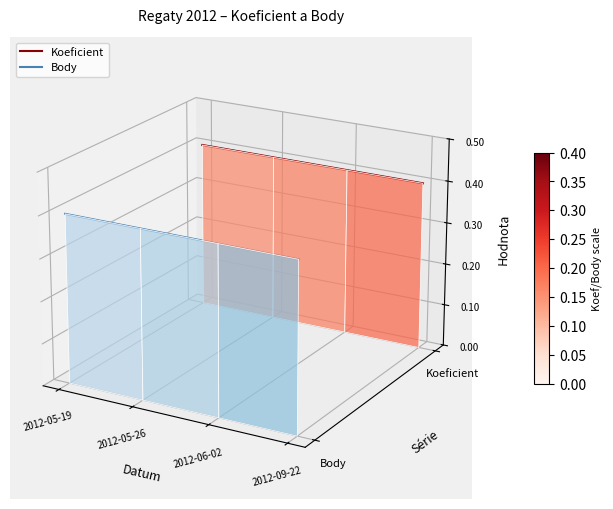

True or false: Koeficient has more than 2 interior local peaks.

False